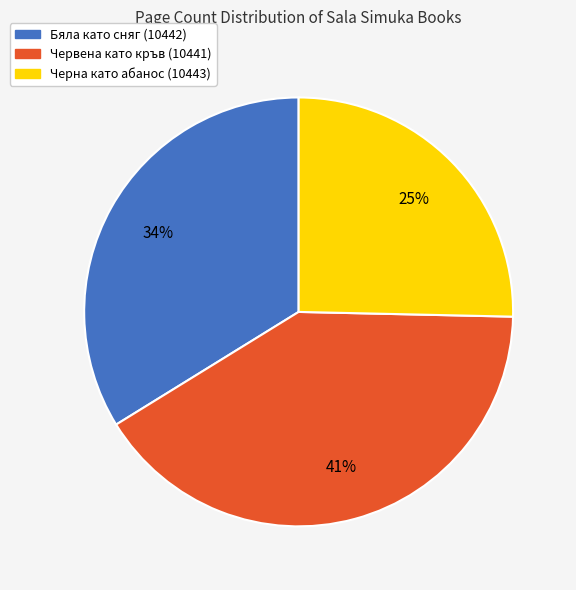

What percentage is the Бяла като сняг (10442) slice, to the nearest percent?

34%